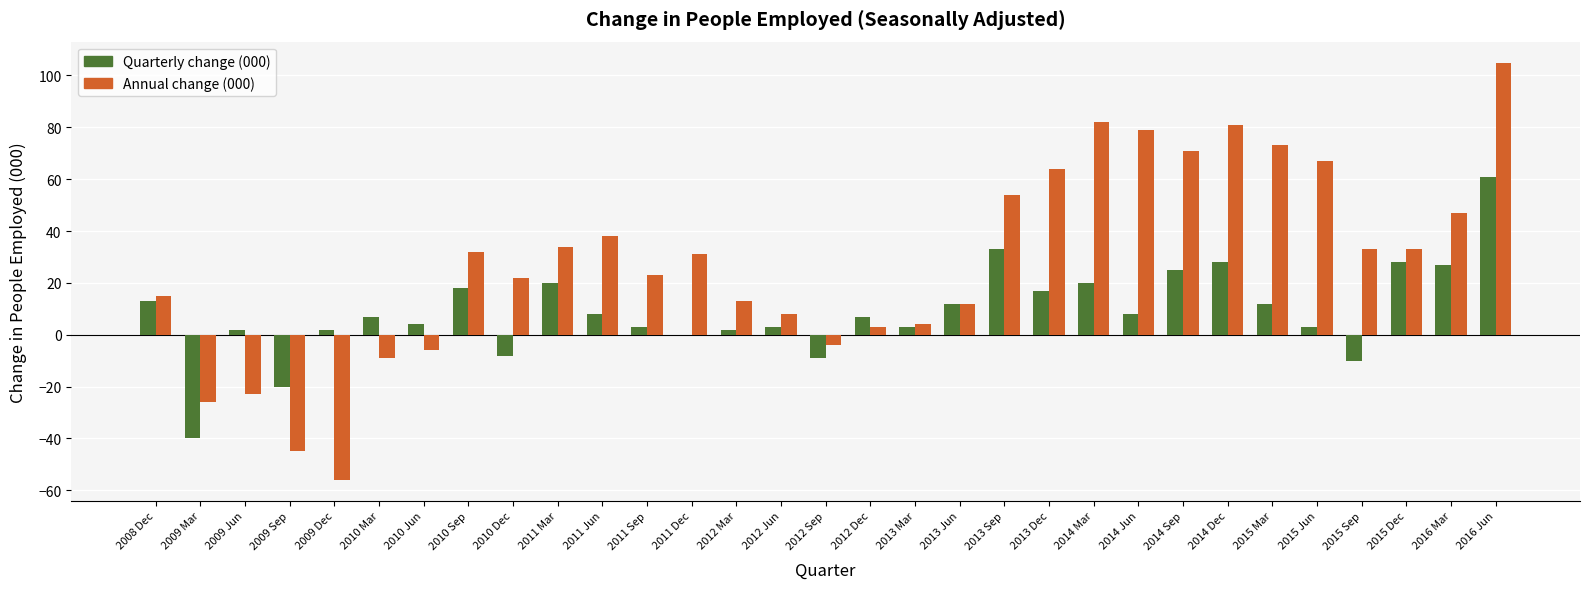

How many groups of bars are there?

31